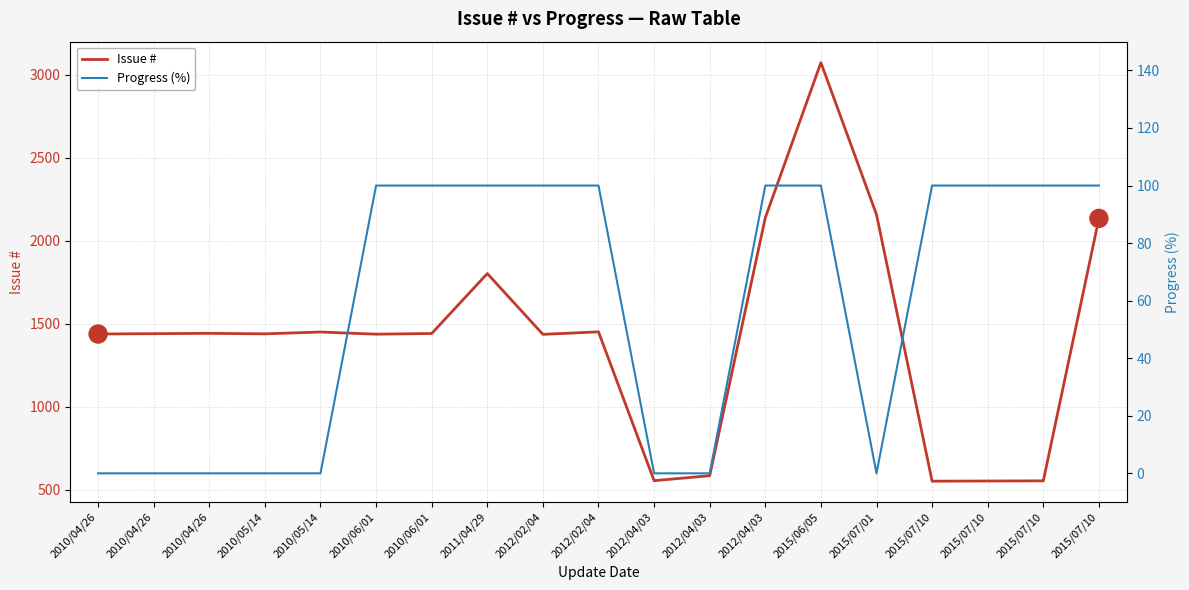

List the series in order of their overall mean, lowest first.

Progress (%), Issue #